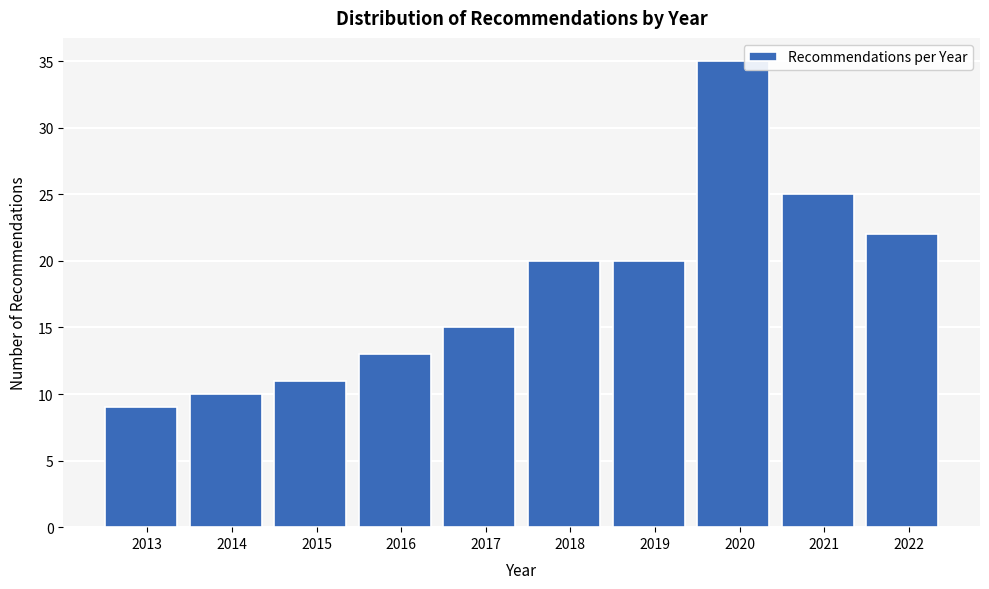

Reading left to right, what are all the values shown in this chart?

2013=9	2014=10	2015=11	2016=13	2017=15	2018=20	2019=20	2020=35	2021=25	2022=22